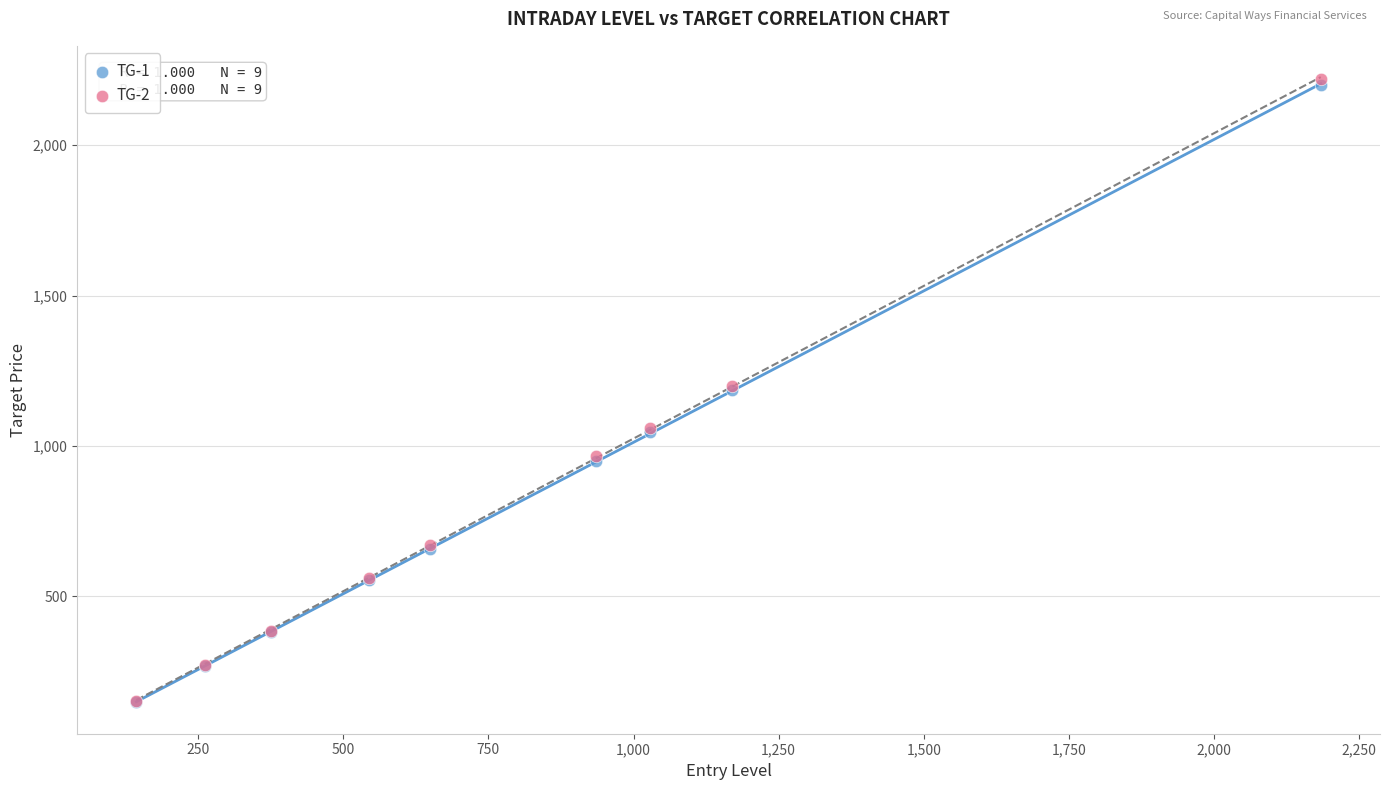

What are all the series names shown in the legend?

TG-1, TG-2